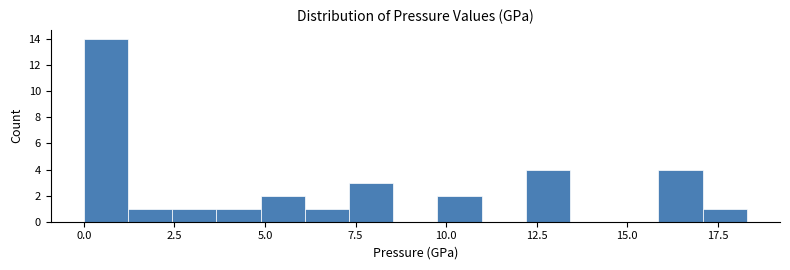

Around what value on the x-axis is the tallest bar? Give the approximate position of its centre, as read against the axis.

0.5